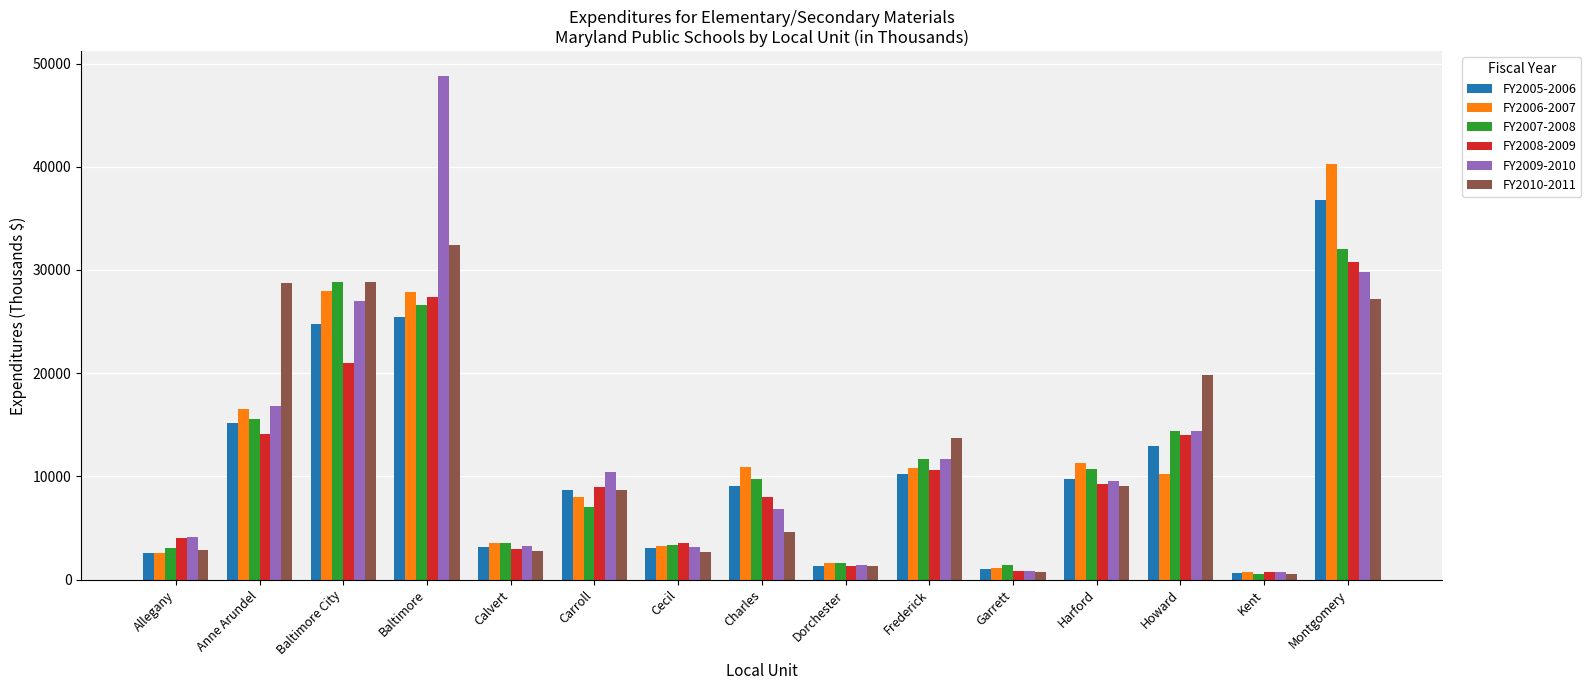

What is the difference between the maximum and minimum values in the FY2008-2009 series?

30031.1